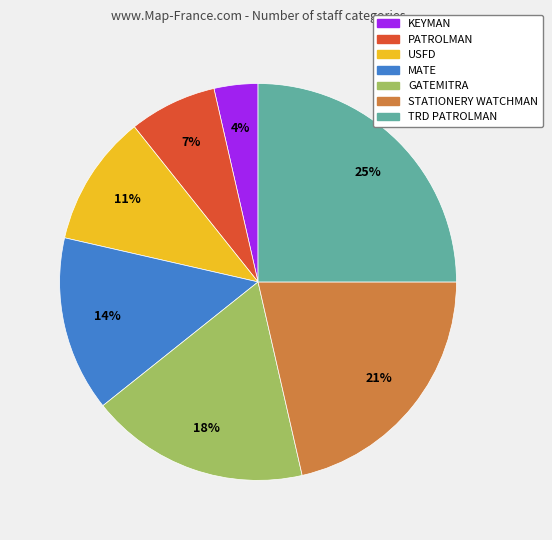

To the nearest percent, what is the difference between the largest and smallest slice percentages?

21%